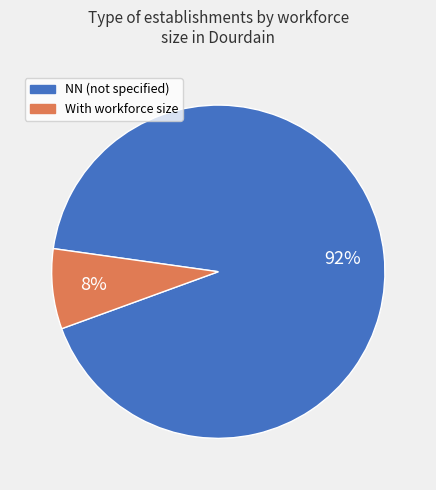

To the nearest percent, what is the average slice percentage?

50%